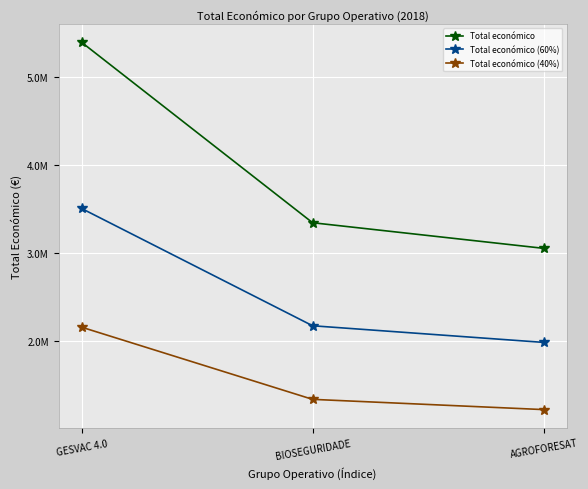

What position from the left is AGROFORESAT?

3